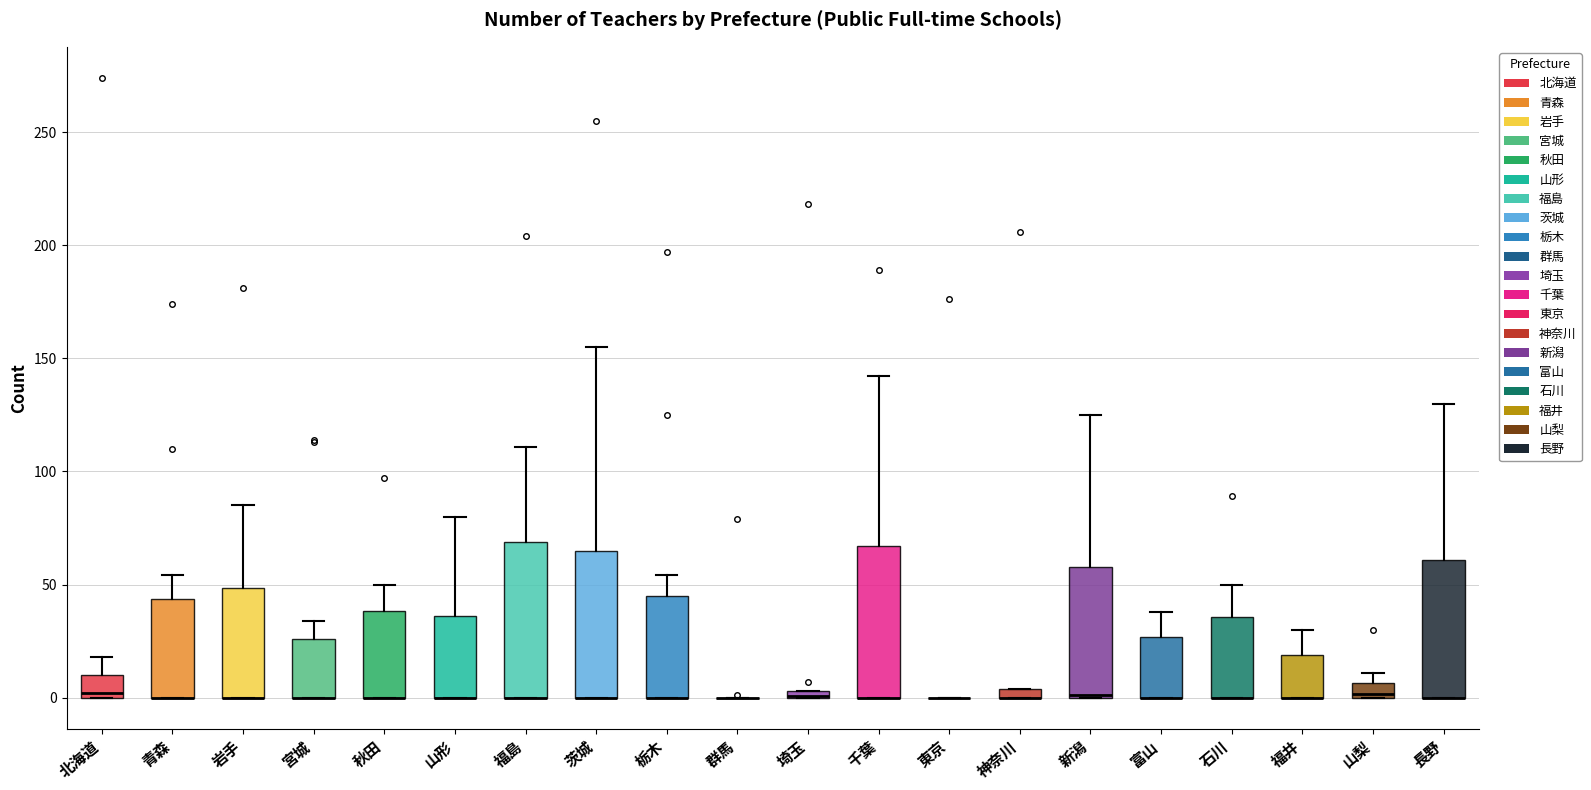

Where does the upper whisker of the box for 茨城 end on the y-axis? The values are not printed on the chart, so give them approximately, as read against the axis.

155